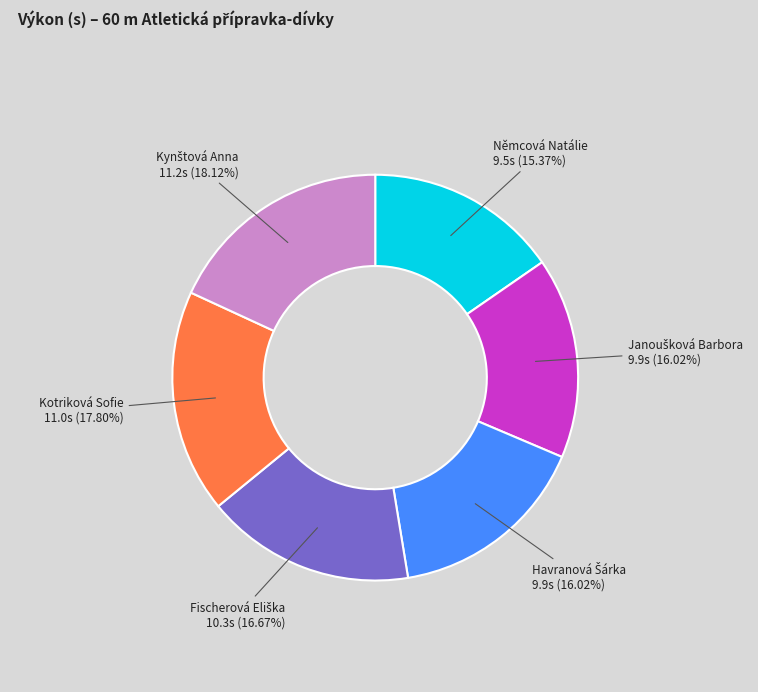

How many segments does this pie chart have?

6